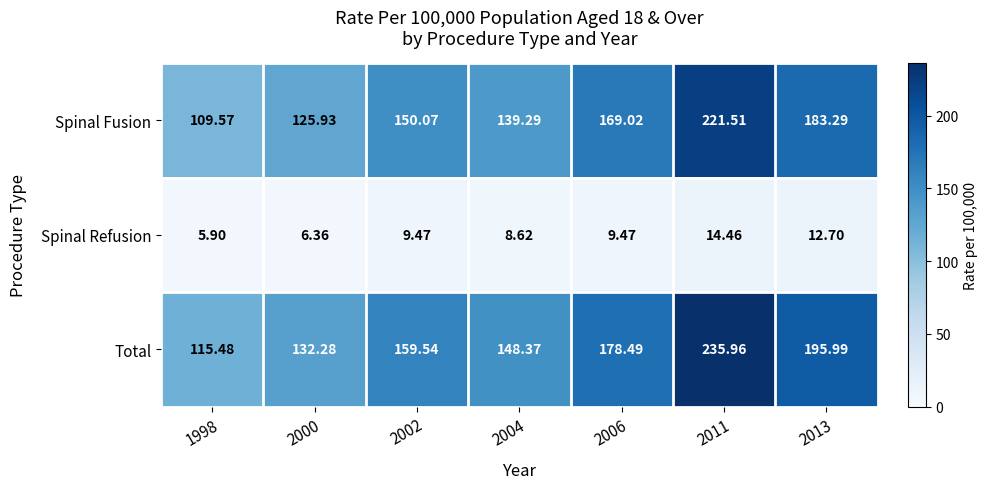

At which category is the sum across all series the highest?

2011